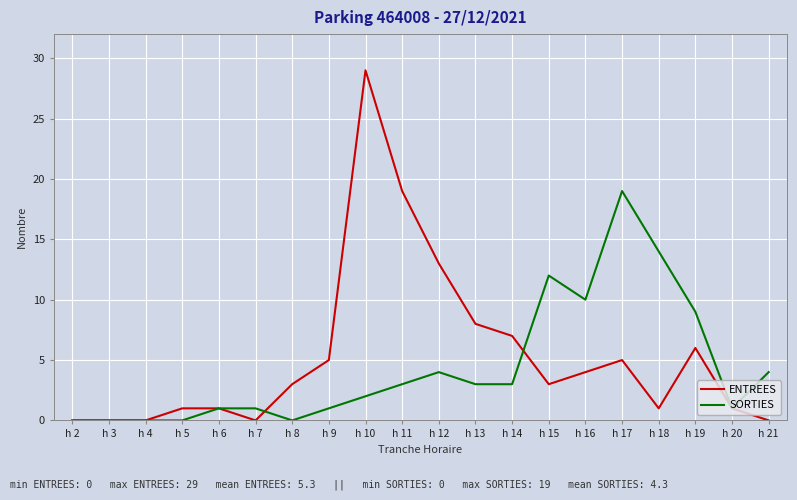

The ENTREES series shows 3 at h 15. True or false?

True